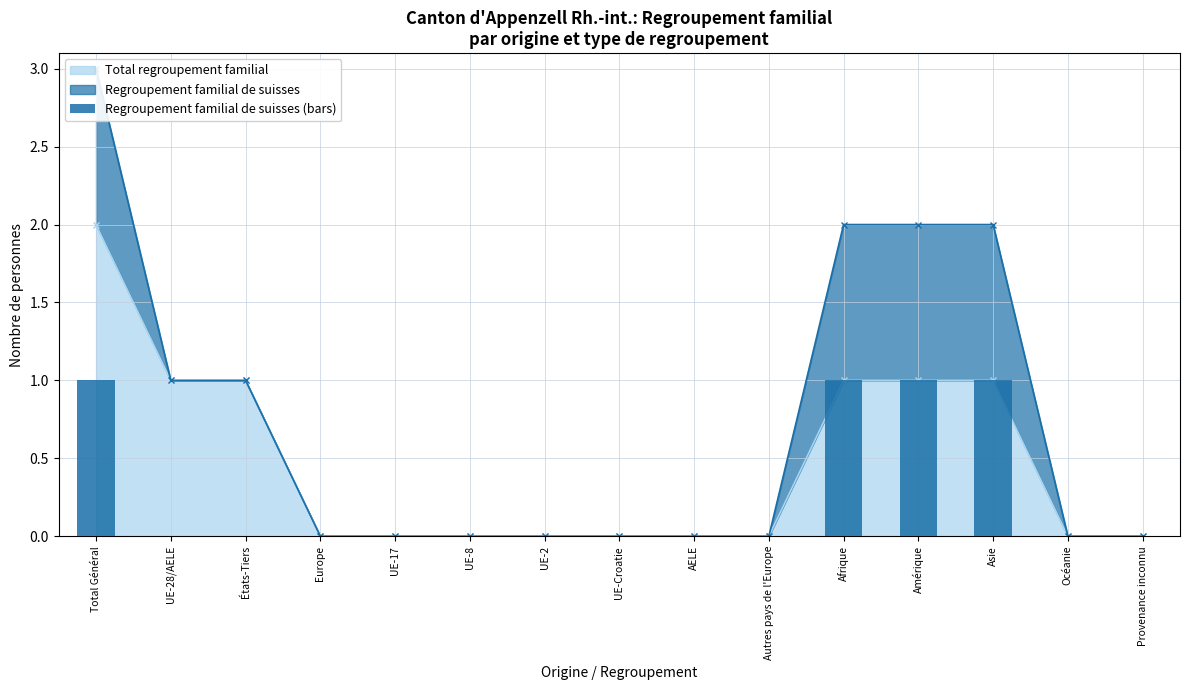

The value of Total regroupement familial at AELE is 0. True or false?

True